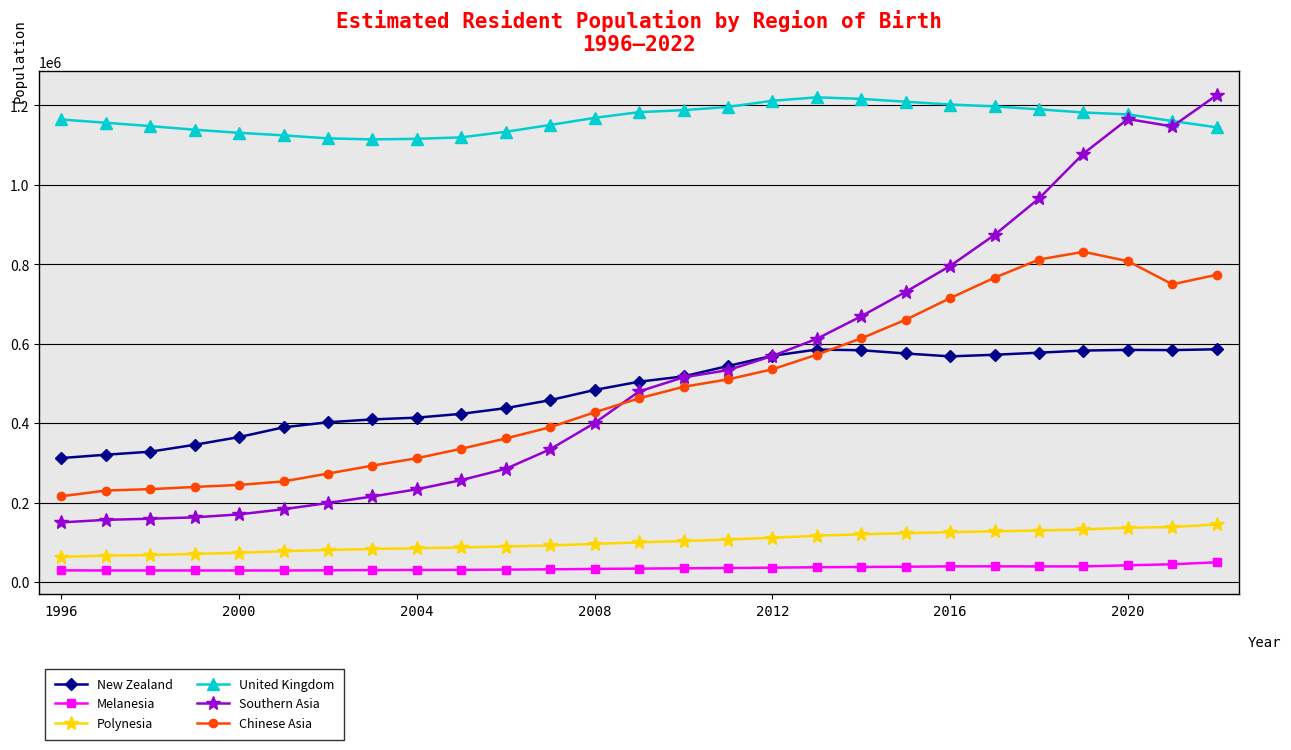

Which series has the widest spread of values?

Southern Asia